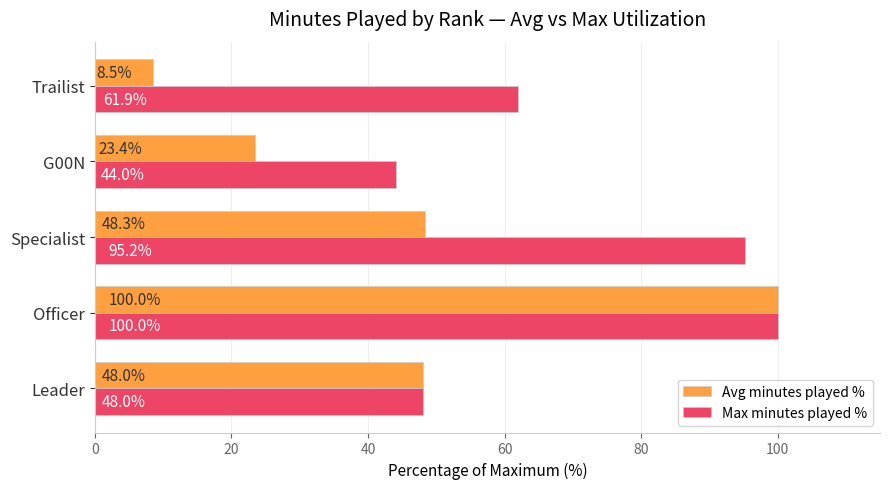

What is the minimum value shown in the chart?

8.5